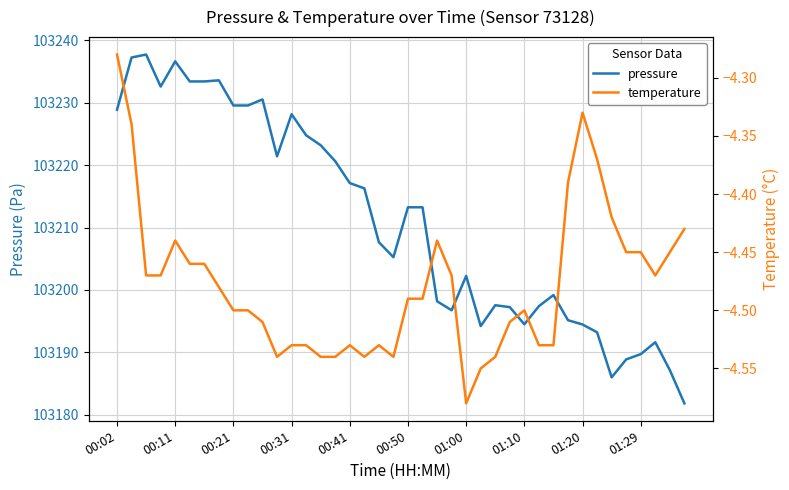

What is the lowest value of the pressure series?

103181.8